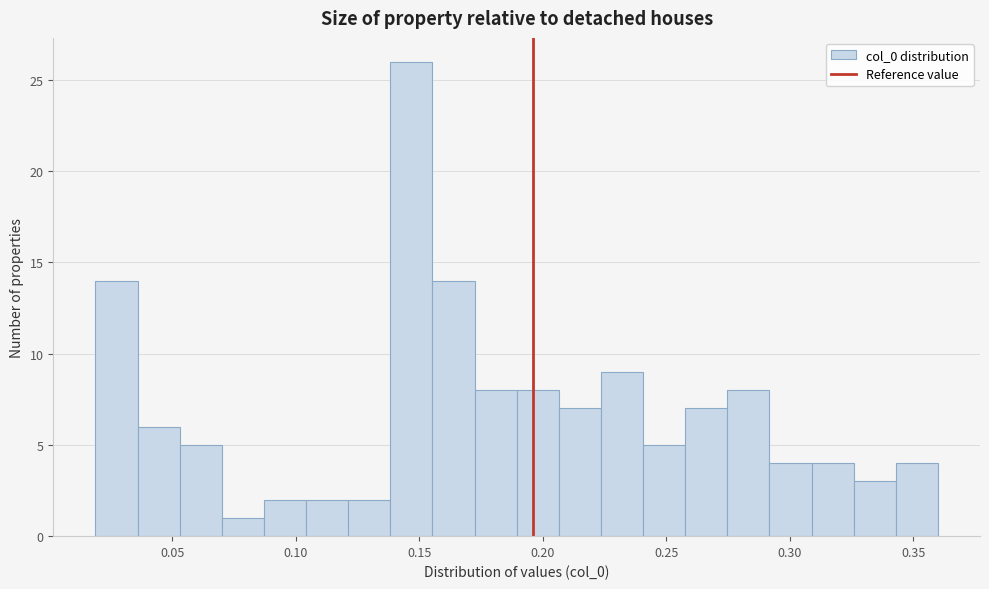

Around what value on the x-axis is the tallest bar? Give the approximate position of its centre, as read against the axis.

0.145